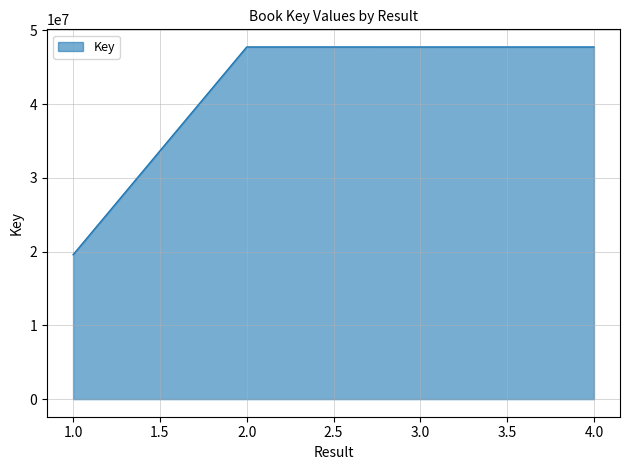

How many distinct data groups are displayed?

1